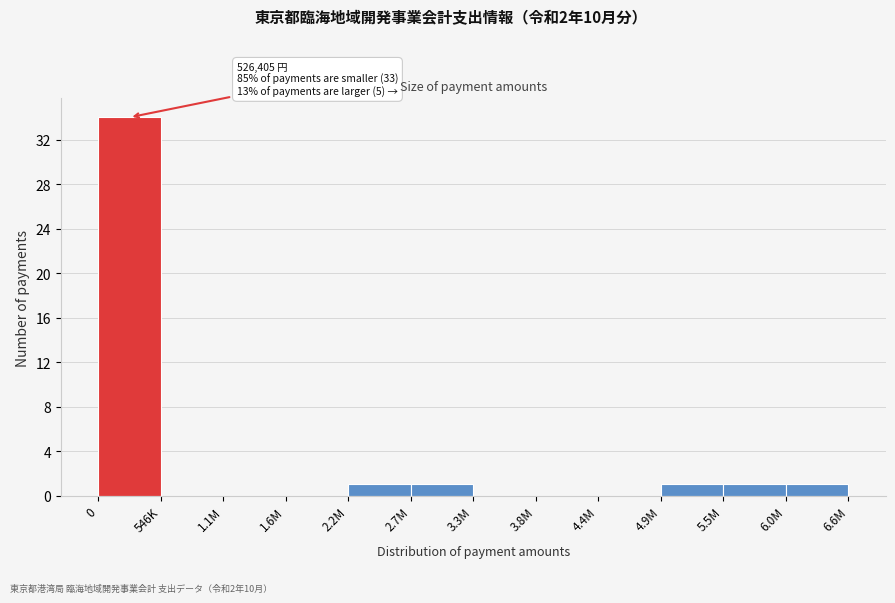

Reading right to left, list all the values displayed in this chart.

6.0M=1	5.5M=1	4.9M=1	4.4M=0	3.8M=0	3.3M=0	2.7M=1	2.2M=1	1.6M=0	1.1M=0	546K=0	0=34